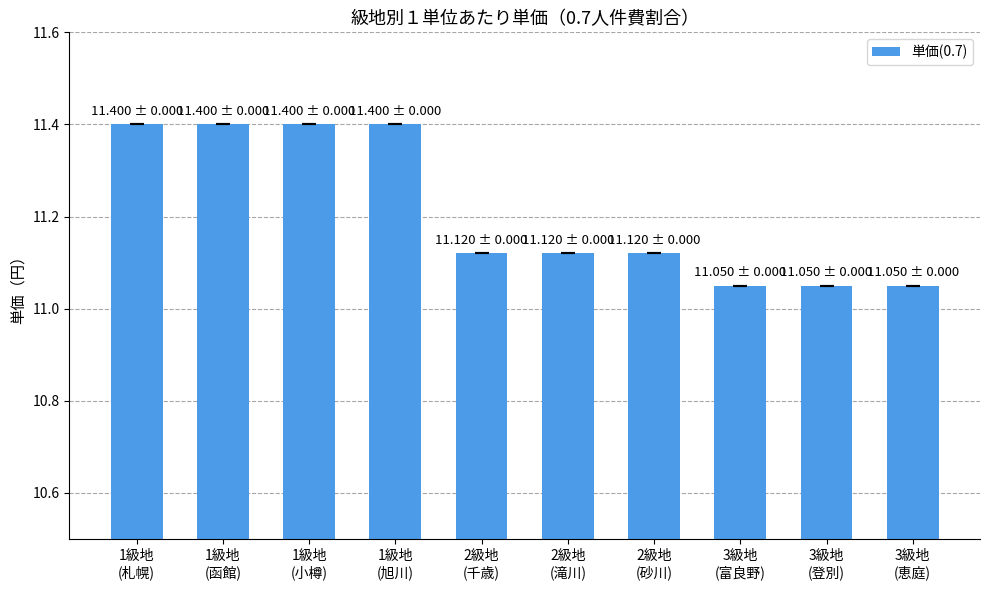

Approximately how many times larger is the value at 2級地
(滝川) compared to 1級地
(札幌)?

1.0